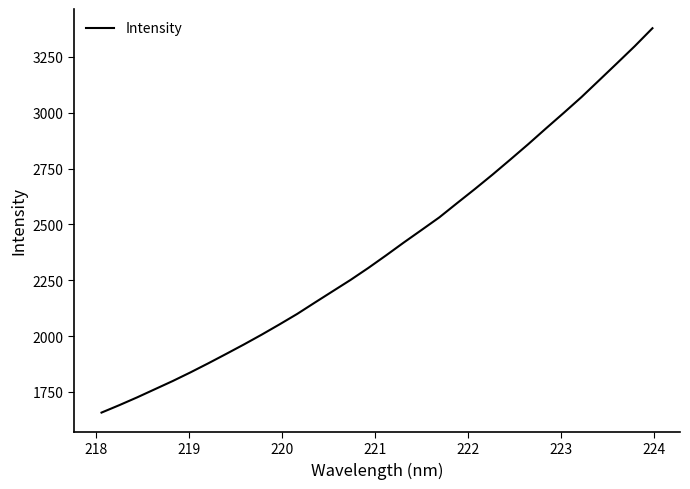

What is the maximum value shown in the chart?

3378.6